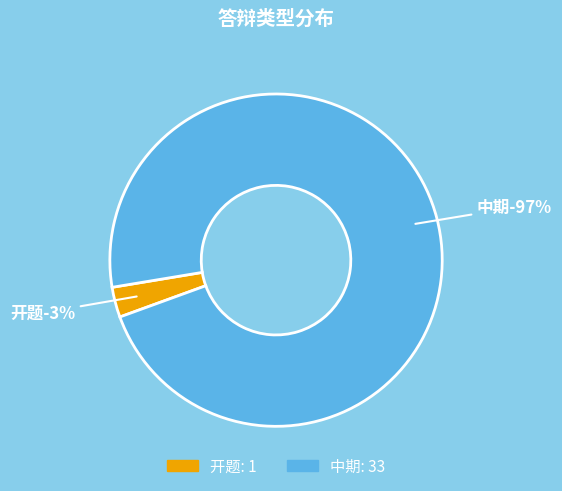

What percentage is the 中期 slice, to the nearest percent?

97%